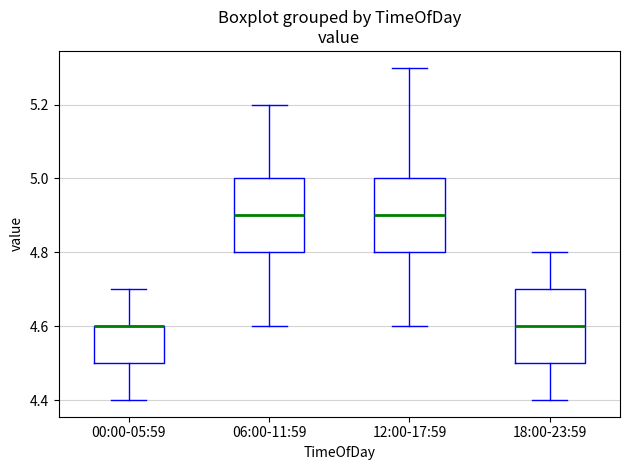

Reading left to right, read every box against the y-axis: the position of its median line, the range the box covers, and the ends of its whiskers. The values are not printed on the chart, so give them approximately, as read against the axis.

00:00-05:59: median 4.6 (drawn on the box's upper edge), box 4.5 to 4.6, whiskers 4.4 to 4.7
06:00-11:59: median 4.9, box 4.8 to 5.0, whiskers 4.6 to 5.2
12:00-17:59: median 4.9, box 4.8 to 5.0, whiskers 4.6 to 5.3
18:00-23:59: median 4.6, box 4.5 to 4.7, whiskers 4.4 to 4.8